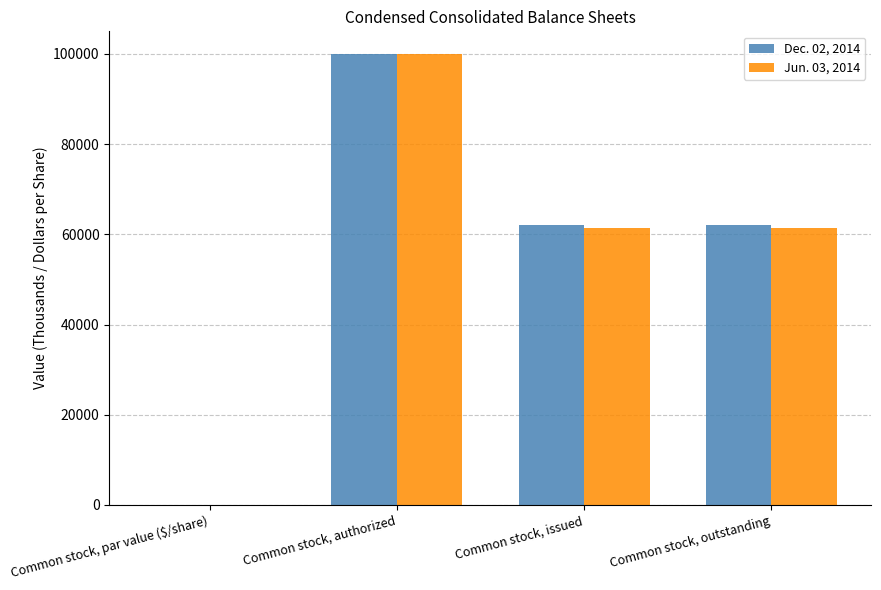

Where does the Jun. 03, 2014 series first go above 61442?

Common stock, authorized